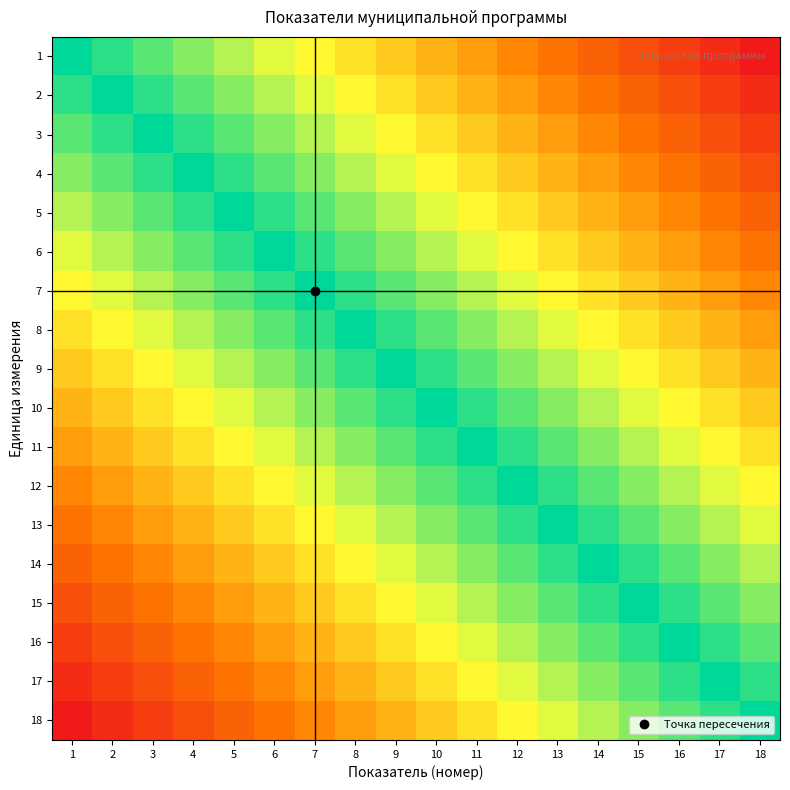

Reading left to right, what are all the values shown in this chart?

1: 1=0	2=1	3=2	4=3	5=4	6=5	7=6	8=7	9=8	10=9	11=10	12=11	13=12	14=13	15=14	16=15	17=16	18=17
2: 1=1	2=0	3=1	4=2	5=3	6=4	7=5	8=6	9=7	10=8	11=9	12=10	13=11	14=12	15=13	16=14	17=15	18=16
3: 1=2	2=1	3=0	4=1	5=2	6=3	7=4	8=5	9=6	10=7	11=8	12=9	13=10	14=11	15=12	16=13	17=14	18=15
4: 1=3	2=2	3=1	4=0	5=1	6=2	7=3	8=4	9=5	10=6	11=7	12=8	13=9	14=10	15=11	16=12	17=13	18=14
5: 1=4	2=3	3=2	4=1	5=0	6=1	7=2	8=3	9=4	10=5	11=6	12=7	13=8	14=9	15=10	16=11	17=12	18=13
6: 1=5	2=4	3=3	4=2	5=1	6=0	7=1	8=2	9=3	10=4	11=5	12=6	13=7	14=8	15=9	16=10	17=11	18=12
7: 1=6	2=5	3=4	4=3	5=2	6=1	7=0	8=1	9=2	10=3	11=4	12=5	13=6	14=7	15=8	16=9	17=10	18=11
8: 1=7	2=6	3=5	4=4	5=3	6=2	7=1	8=0	9=1	10=2	11=3	12=4	13=5	14=6	15=7	16=8	17=9	18=10
9: 1=8	2=7	3=6	4=5	5=4	6=3	7=2	8=1	9=0	10=1	11=2	12=3	13=4	14=5	15=6	16=7	17=8	18=9
10: 1=9	2=8	3=7	4=6	5=5	6=4	7=3	8=2	9=1	10=0	11=1	12=2	13=3	14=4	15=5	16=6	17=7	18=8
11: 1=10	2=9	3=8	4=7	5=6	6=5	7=4	8=3	9=2	10=1	11=0	12=1	13=2	14=3	15=4	16=5	17=6	18=7
12: 1=11	2=10	3=9	4=8	5=7	6=6	7=5	8=4	9=3	10=2	11=1	12=0	13=1	14=2	15=3	16=4	17=5	18=6
13: 1=12	2=11	3=10	4=9	5=8	6=7	7=6	8=5	9=4	10=3	11=2	12=1	13=0	14=1	15=2	16=3	17=4	18=5
14: 1=13	2=12	3=11	4=10	5=9	6=8	7=7	8=6	9=5	10=4	11=3	12=2	13=1	14=0	15=1	16=2	17=3	18=4
15: 1=14	2=13	3=12	4=11	5=10	6=9	7=8	8=7	9=6	10=5	11=4	12=3	13=2	14=1	15=0	16=1	17=2	18=3
16: 1=15	2=14	3=13	4=12	5=11	6=10	7=9	8=8	9=7	10=6	11=5	12=4	13=3	14=2	15=1	16=0	17=1	18=2
17: 1=16	2=15	3=14	4=13	5=12	6=11	7=10	8=9	9=8	10=7	11=6	12=5	13=4	14=3	15=2	16=1	17=0	18=1
18: 1=17	2=16	3=15	4=14	5=13	6=12	7=11	8=10	9=9	10=8	11=7	12=6	13=5	14=4	15=3	16=2	17=1	18=0